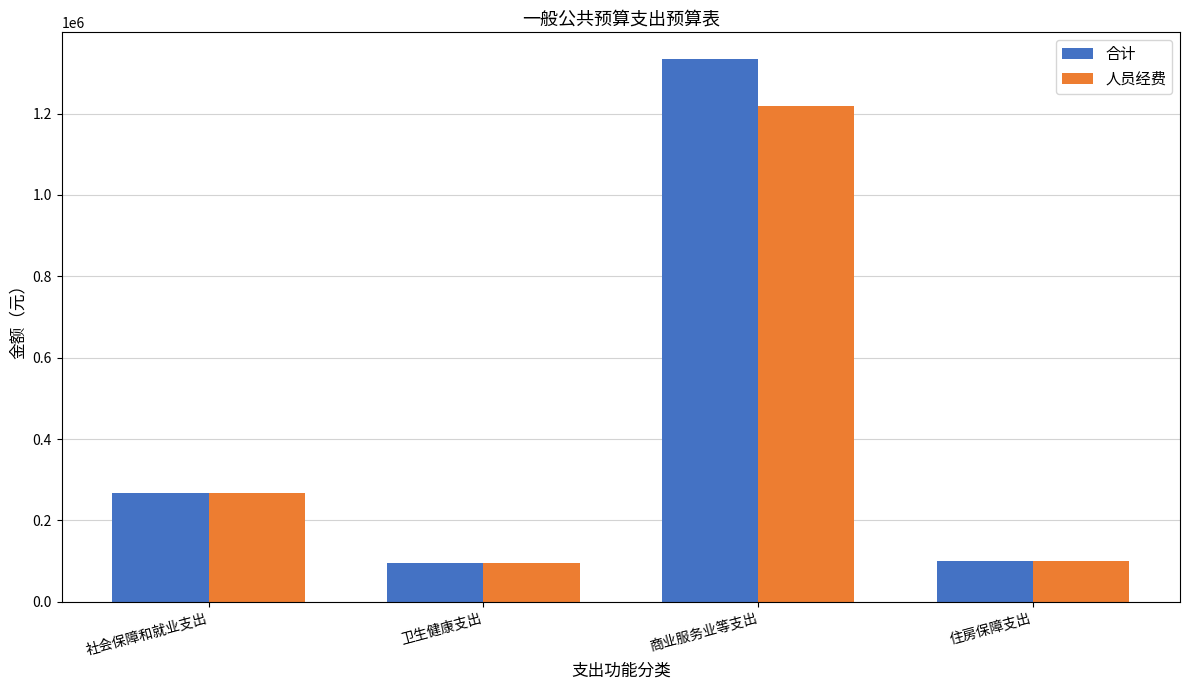

What is the total value across all series at 卫生健康支出?

191897.5